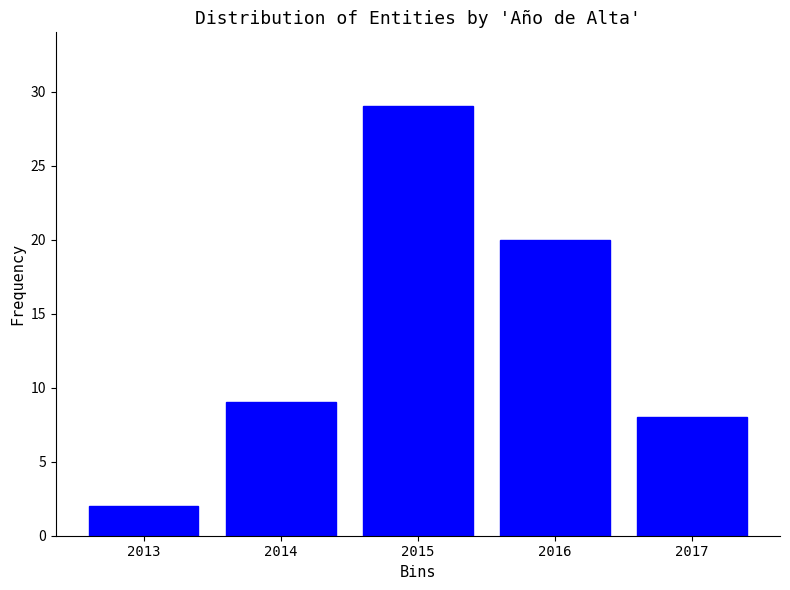

Reading right to left, what are all the values shown in this chart?

2017=8	2016=20	2015=29	2014=9	2013=2